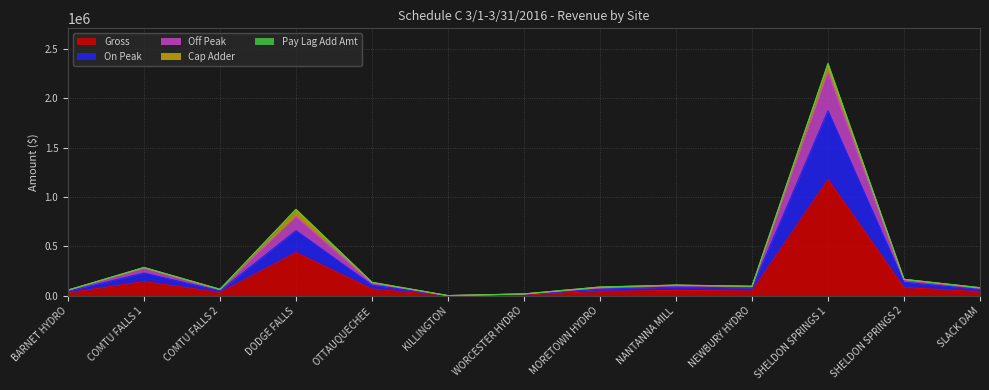

How many lines are shown in the chart?

5